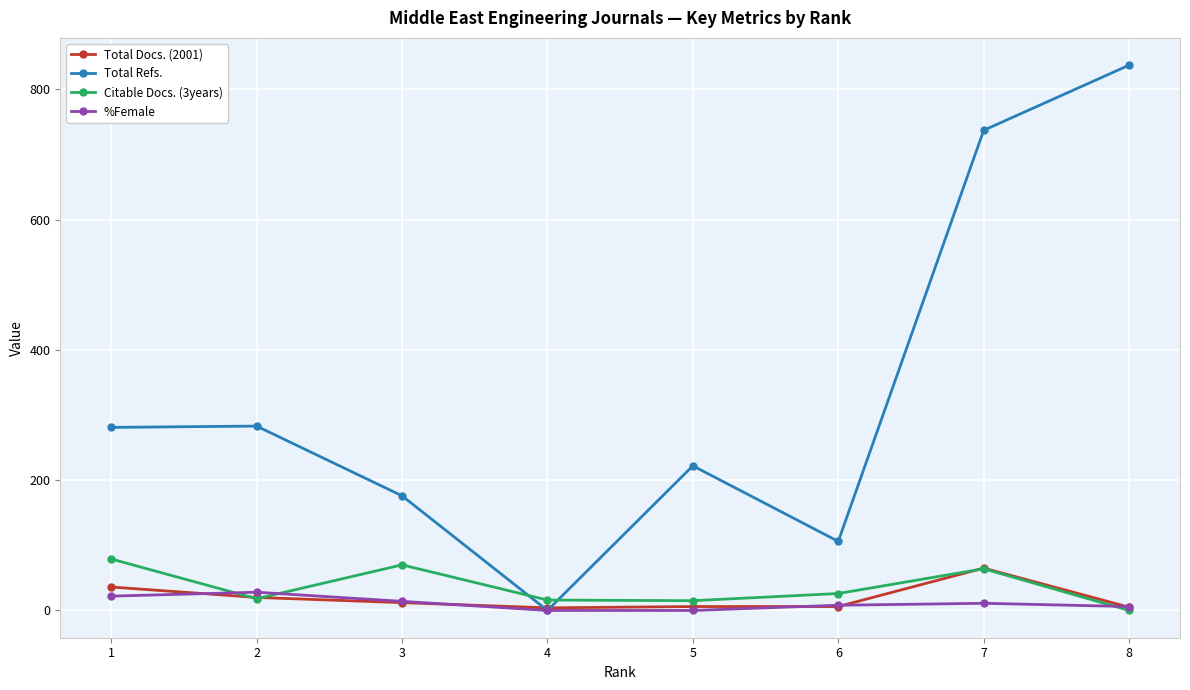

The value of Total Docs. (2001) at 7 is 65. True or false?

True